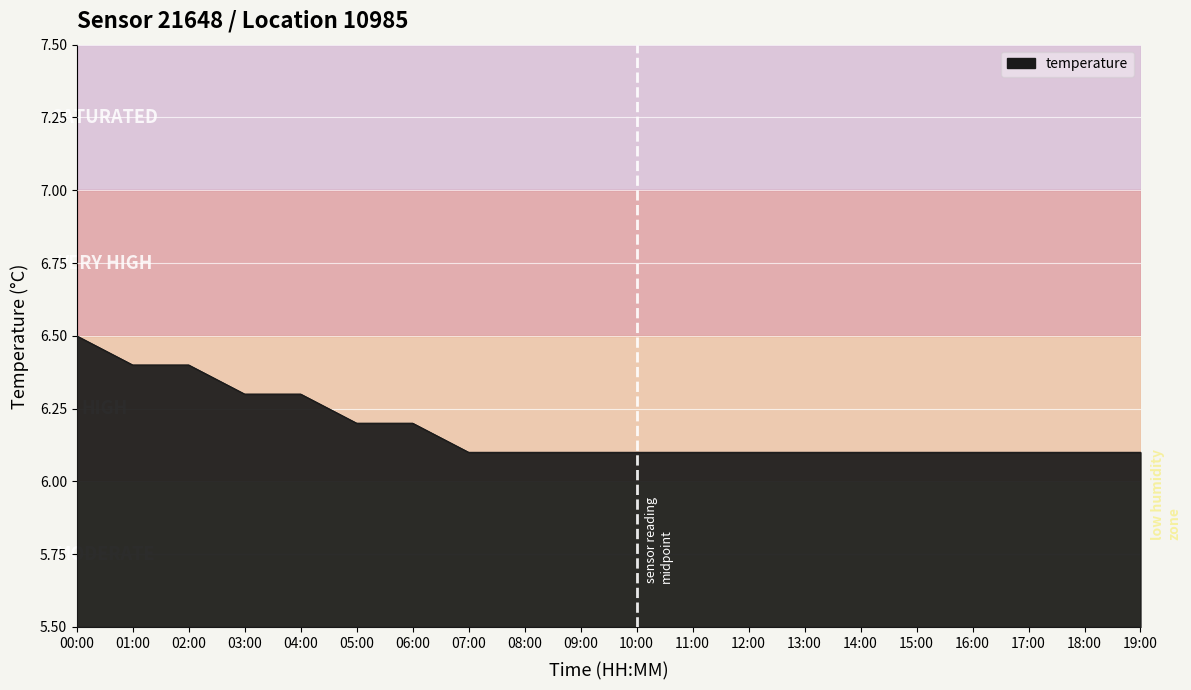

What is the smallest value displayed?

6.1